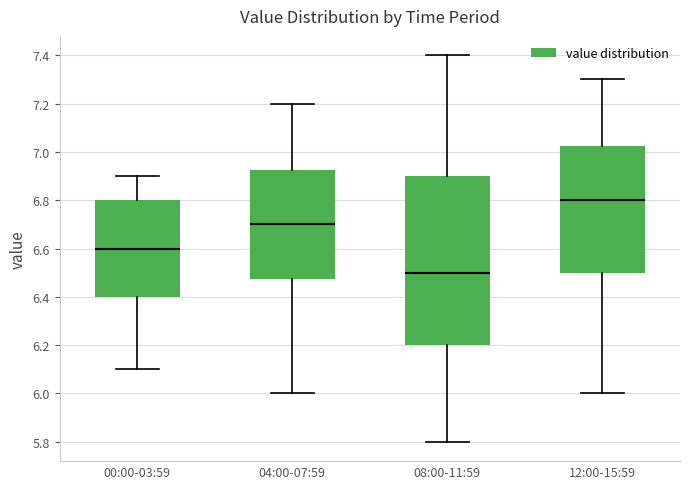

Comparing the boxes themselves (not the whiskers), which one is the tallest?

08:00-11:59